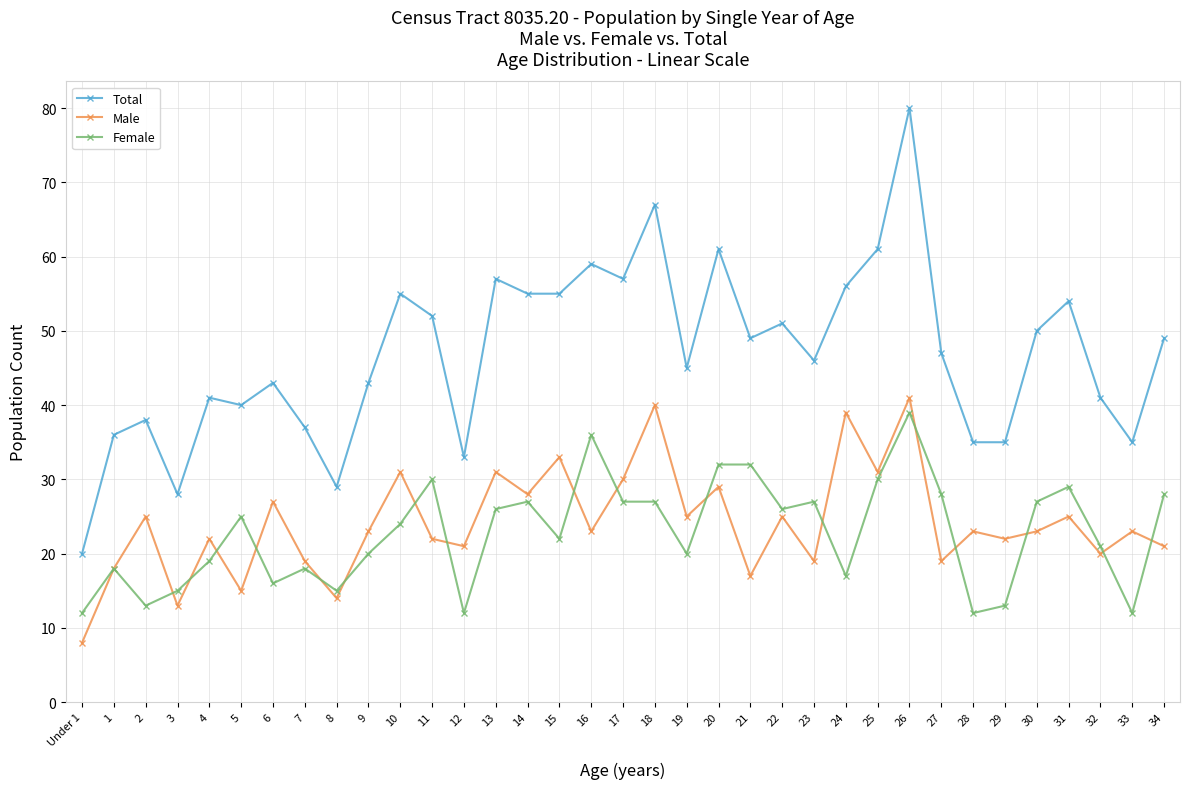

How many lines are shown in the chart?

3